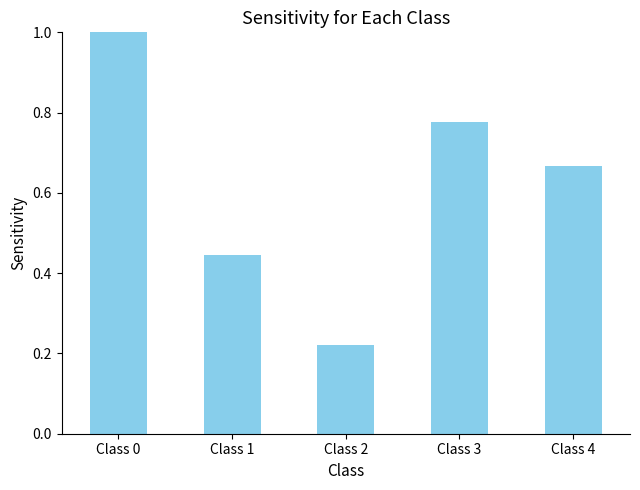

At which label is the value closest to 0?

Class 2